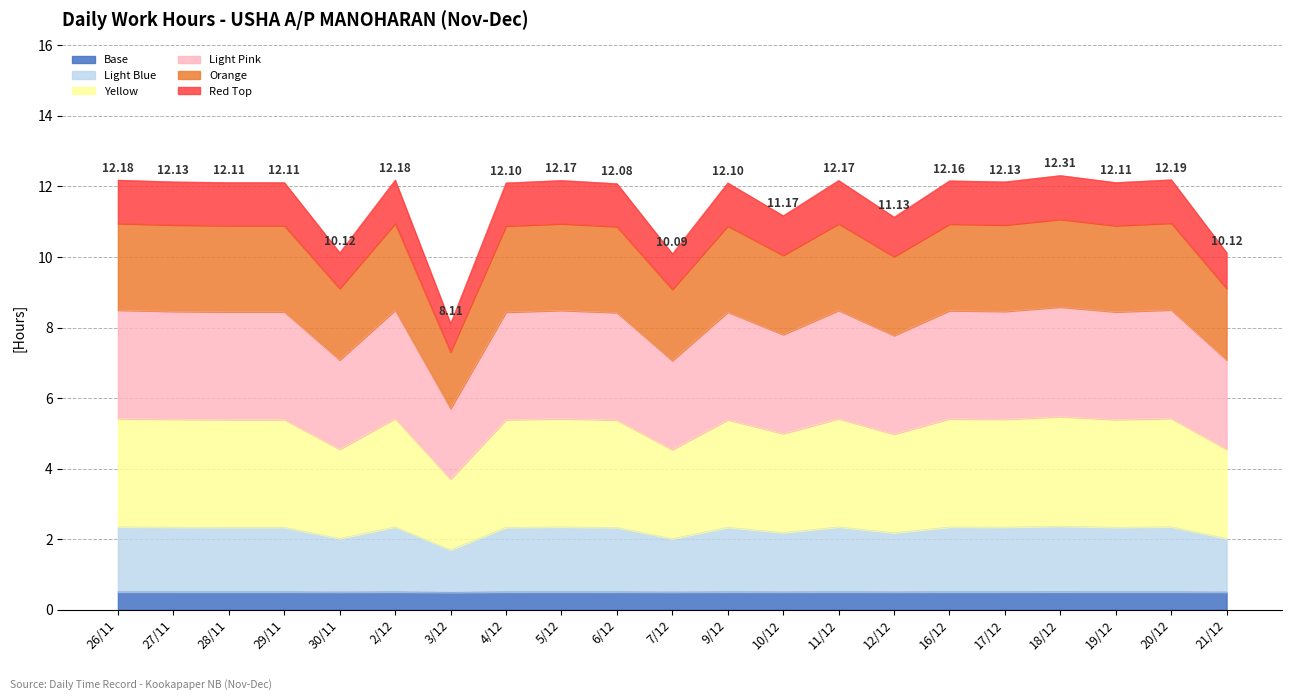

Is it true that the value at 7/12 is 13.9?

False